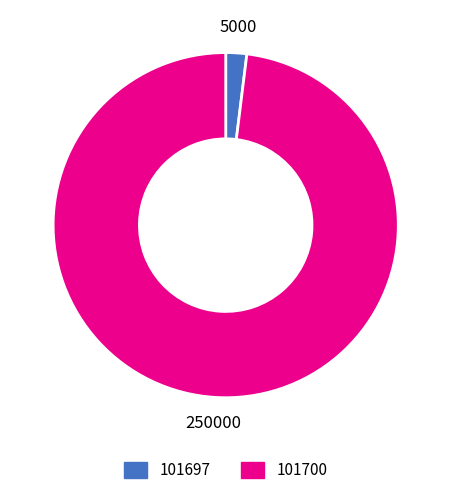

Rank the categories by value from lowest to highest.

101697, 101700